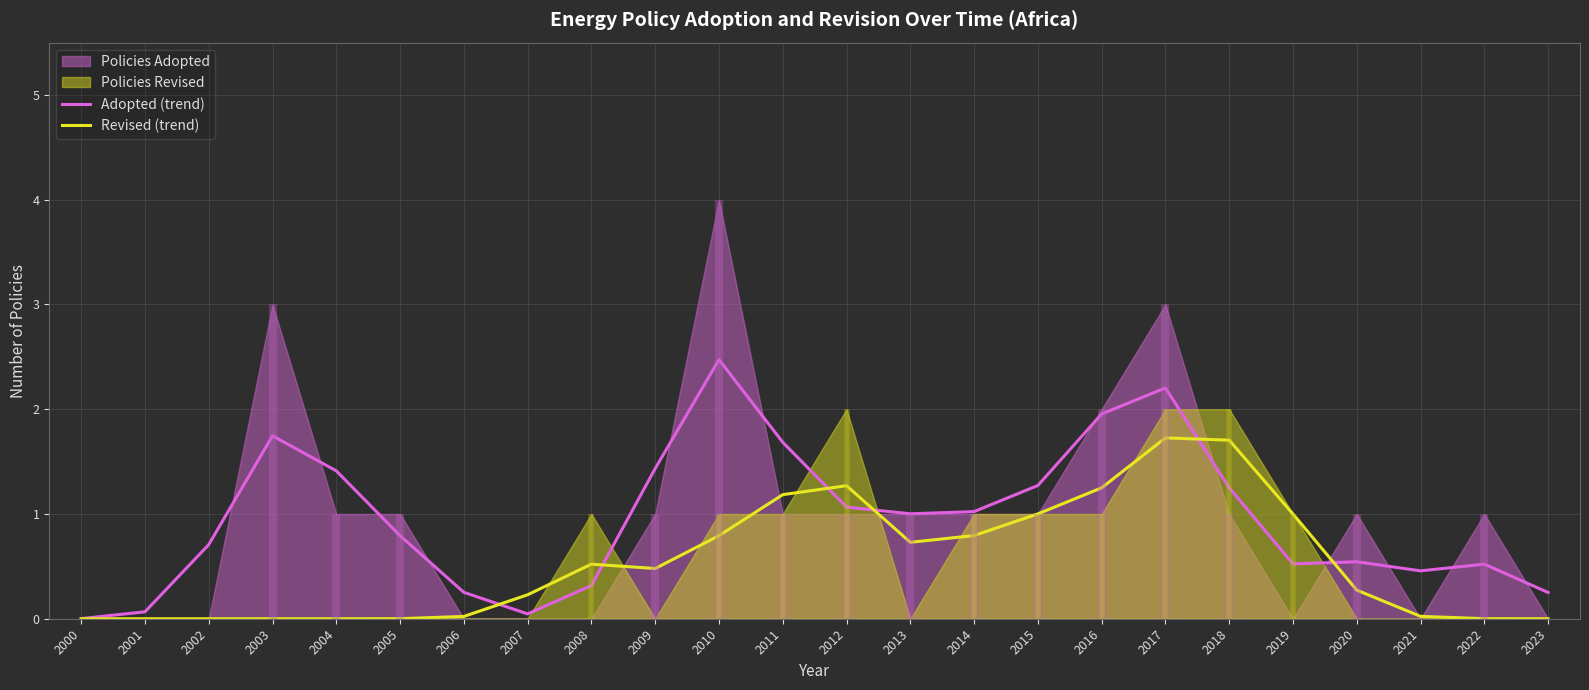

True or false: Revised (trend) and Adopted (trend) cross at least once.

True